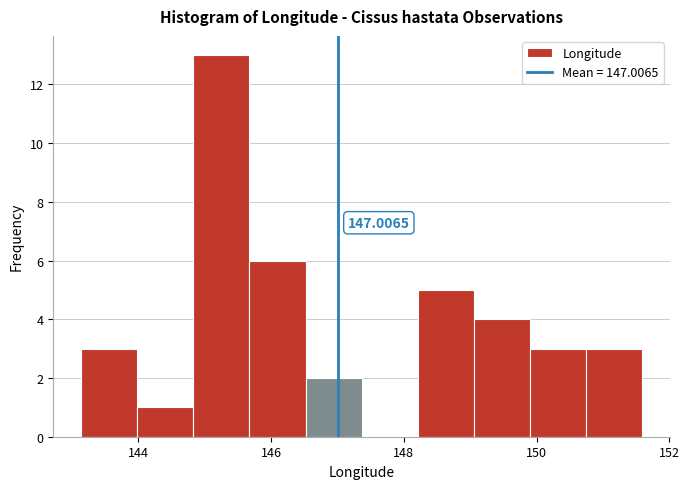

Over which range of the x-axis is the bar tallest?

144.8 to 145.6